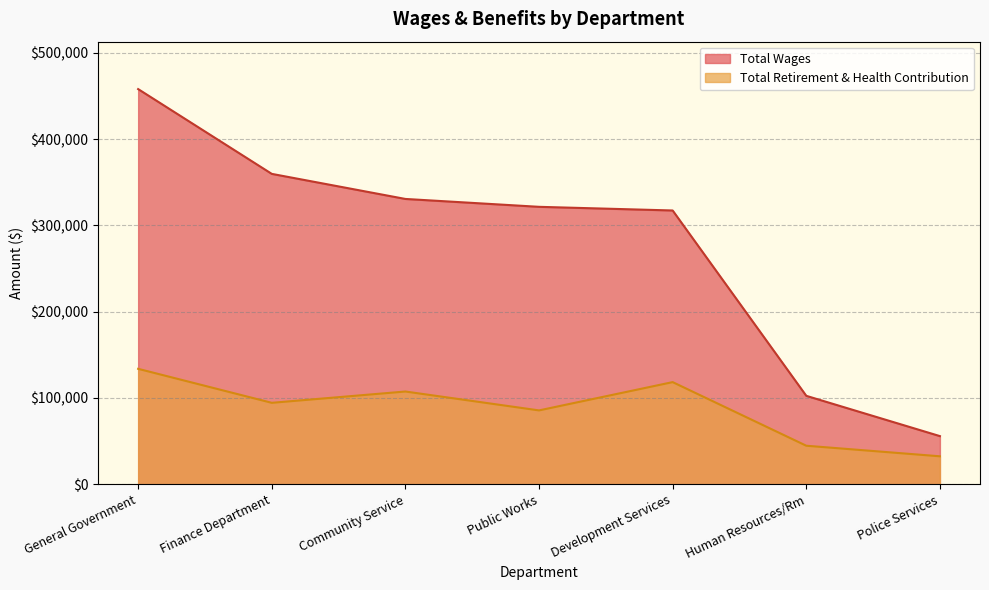

List the labels in order of Total Wages value, smallest first.

Police Services, Human Resources/Rm, Development Services, Public Works, Community Service, Finance Department, General Government